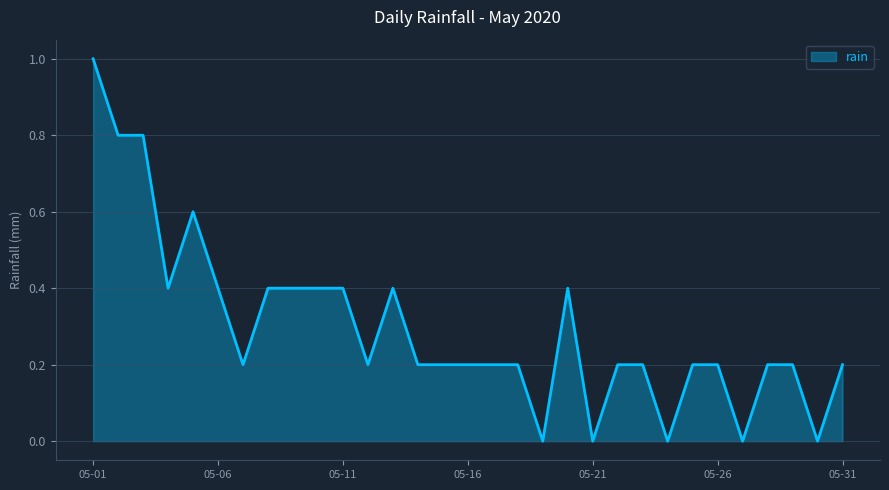

What is the maximum value shown in the chart?

1.0